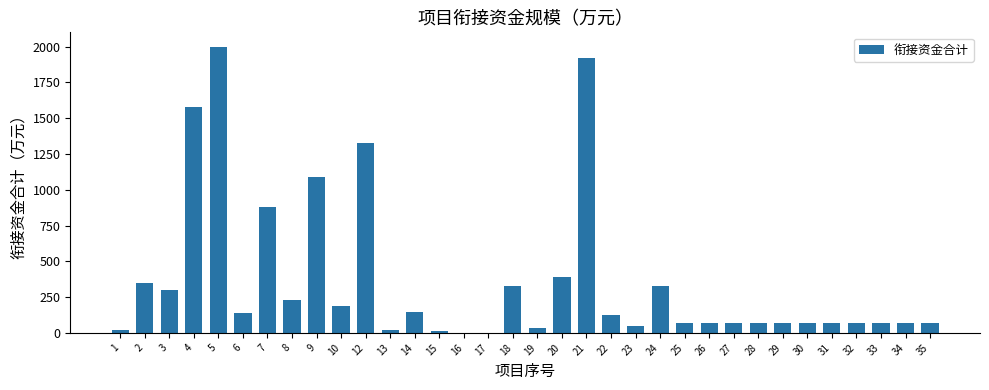

At which label does the data first exceed 70?

2